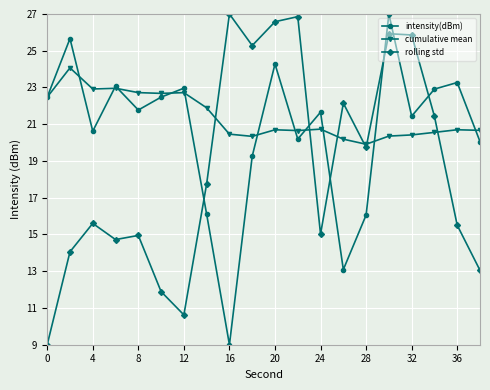

How many interior local peaks does the intensity(dBm) series have?

7